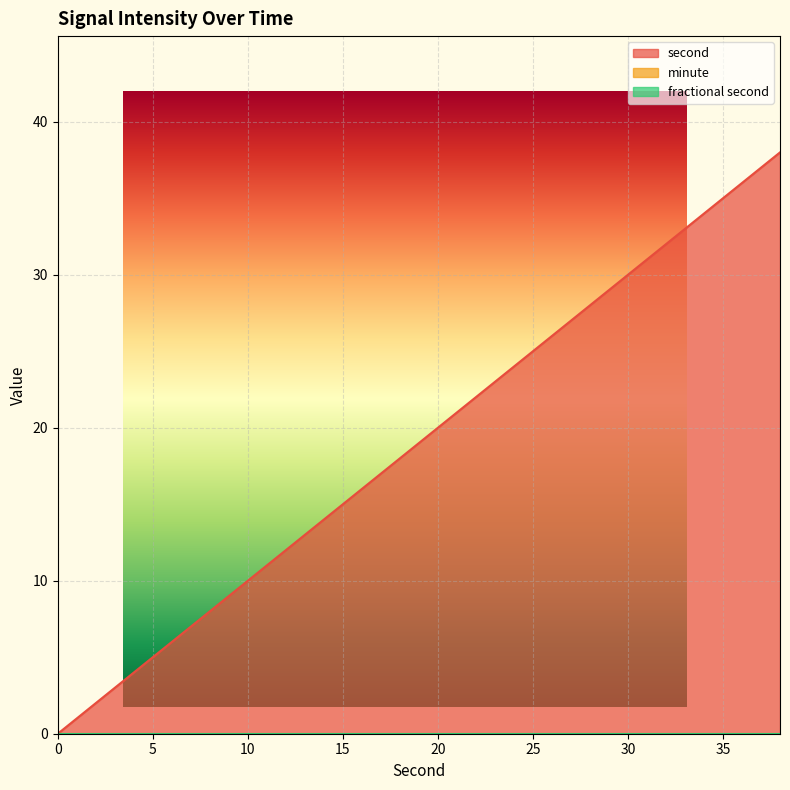

How many distinct data groups are displayed?

3